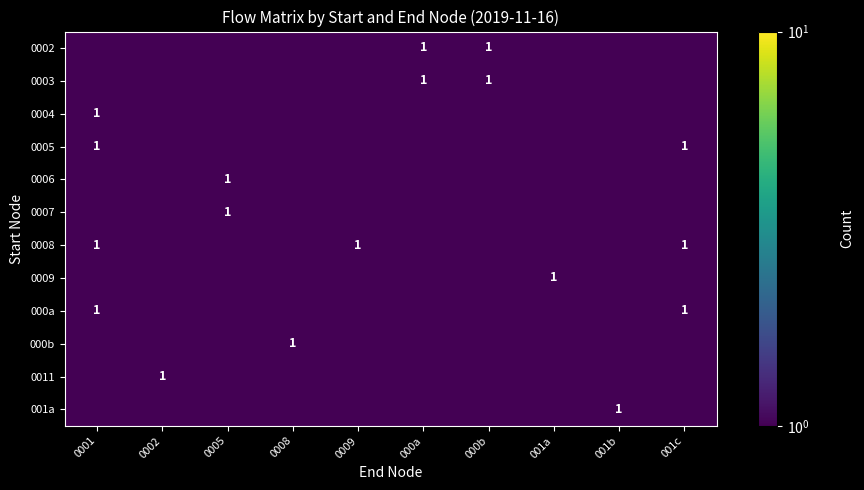

What is the sum of the 0011 values at 001b and 001a?

1.0